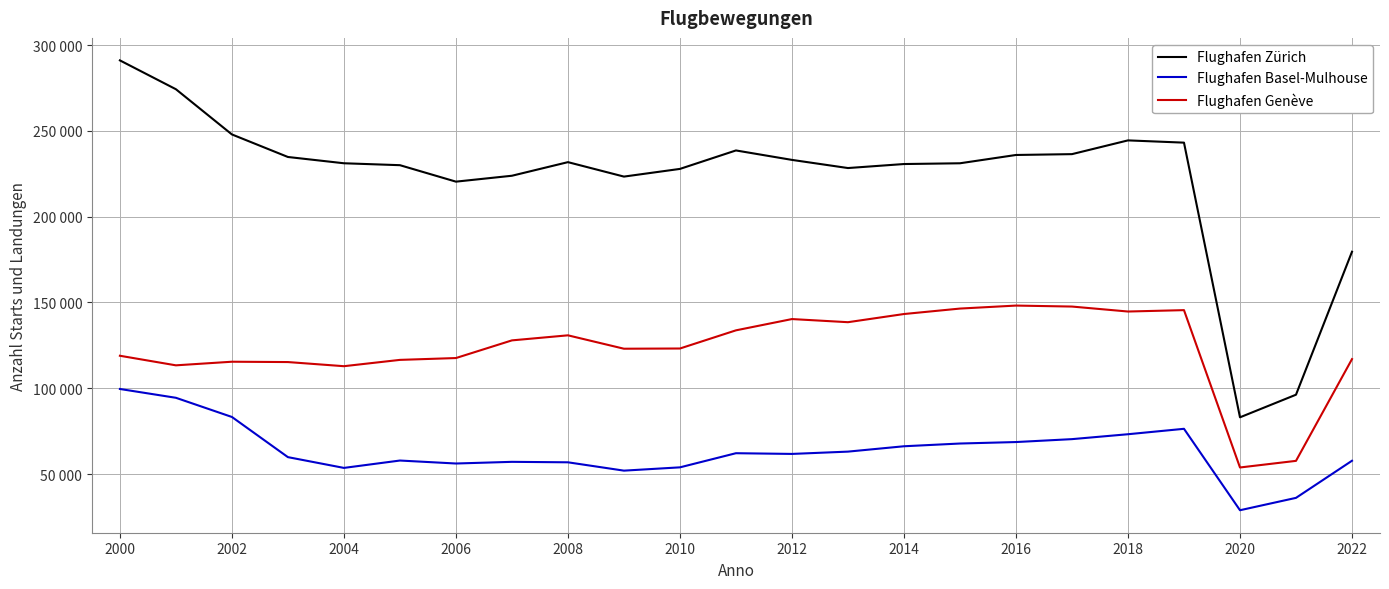

What are all the series names shown in the legend?

Flughafen Zürich, Flughafen Basel-Mulhouse, Flughafen Genève